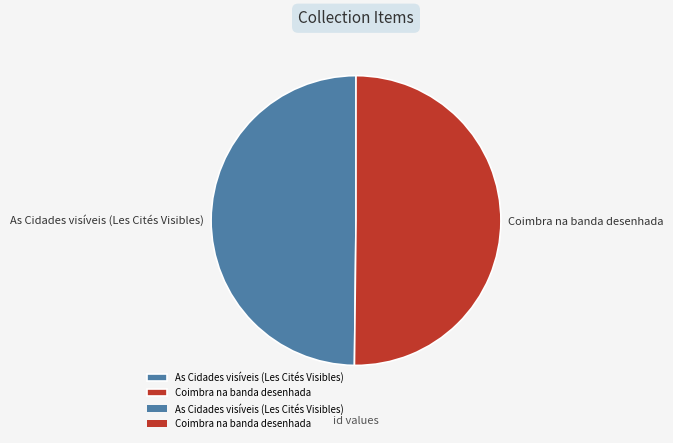

Is the sum of As Cidades visíveis (Les Cités Visibles) and Coimbra na banda desenhada greater than half?

Yes